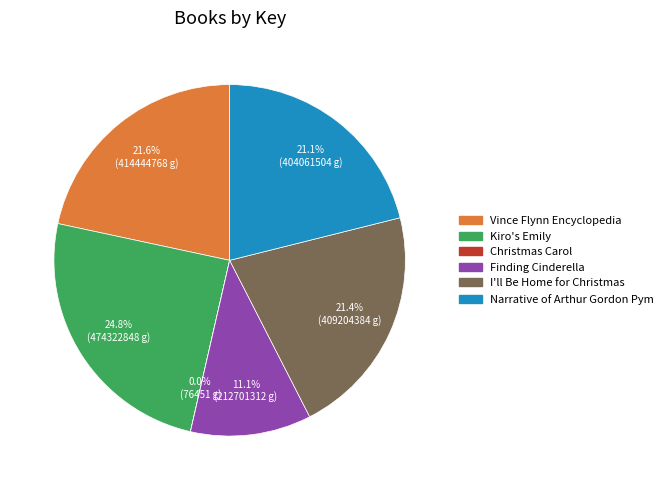

What is the ratio of the value at Narrative of Arthur Gordon Pym to the value at Vince Flynn Encyclopedia?

1.0